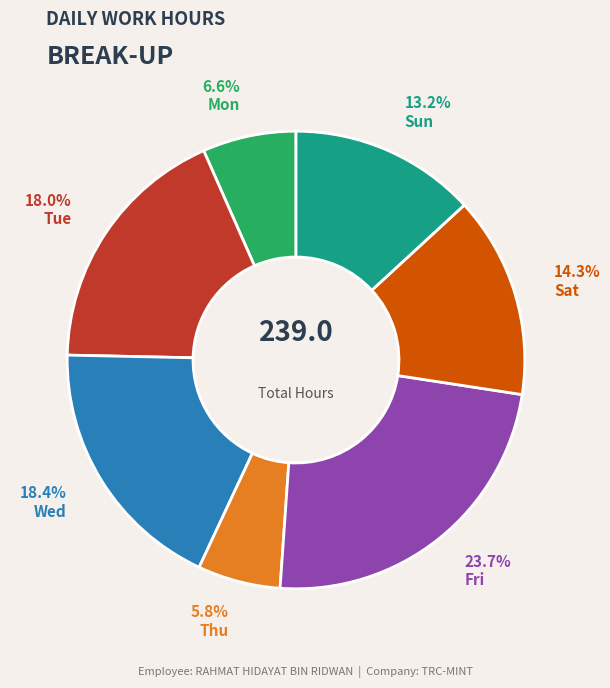

Is there any slice that represents more than half of the pie?

No